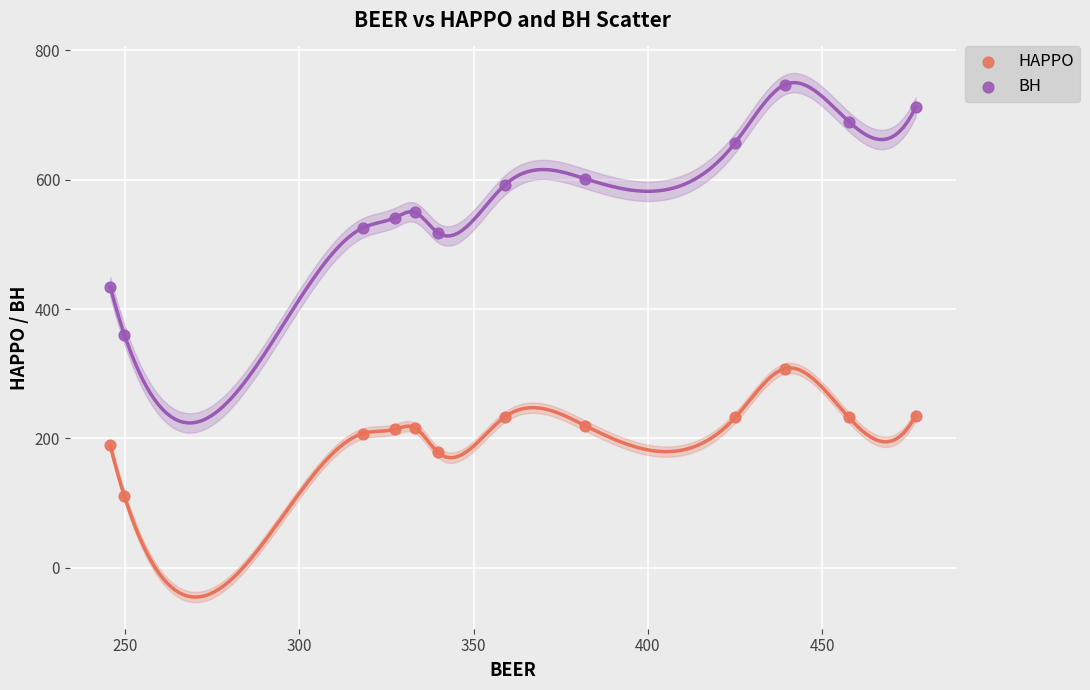

Across all data points, what is the range of Y values (max minus min)?

636.5